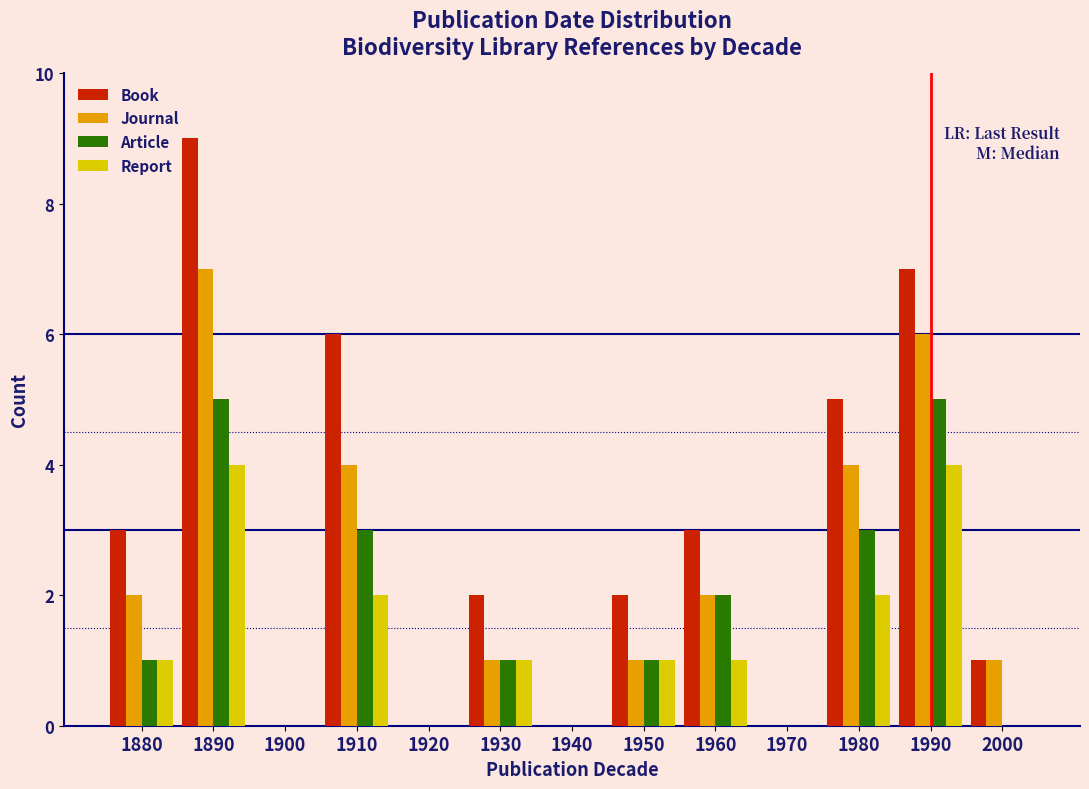

The value of Book at 1900 is 6. True or false?

False